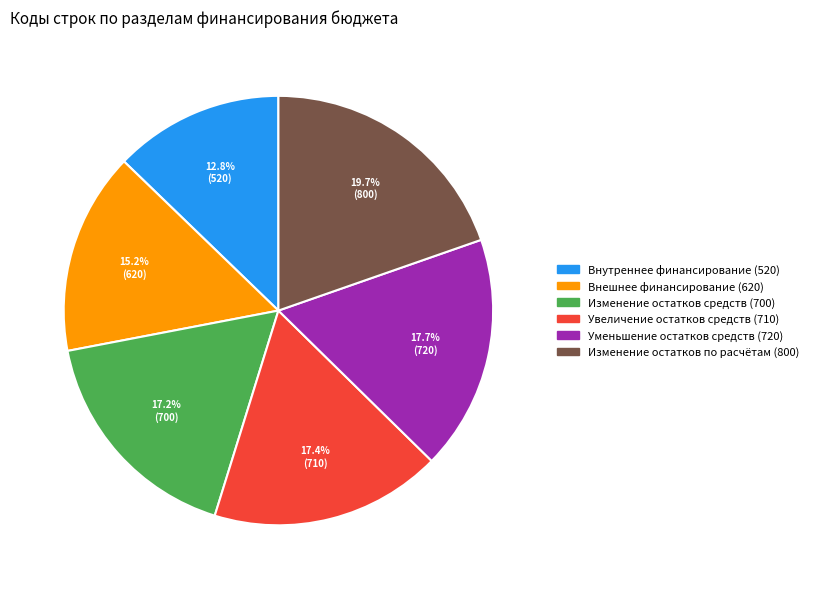

Is Внешнее финансирование (620) the majority of the pie?

No